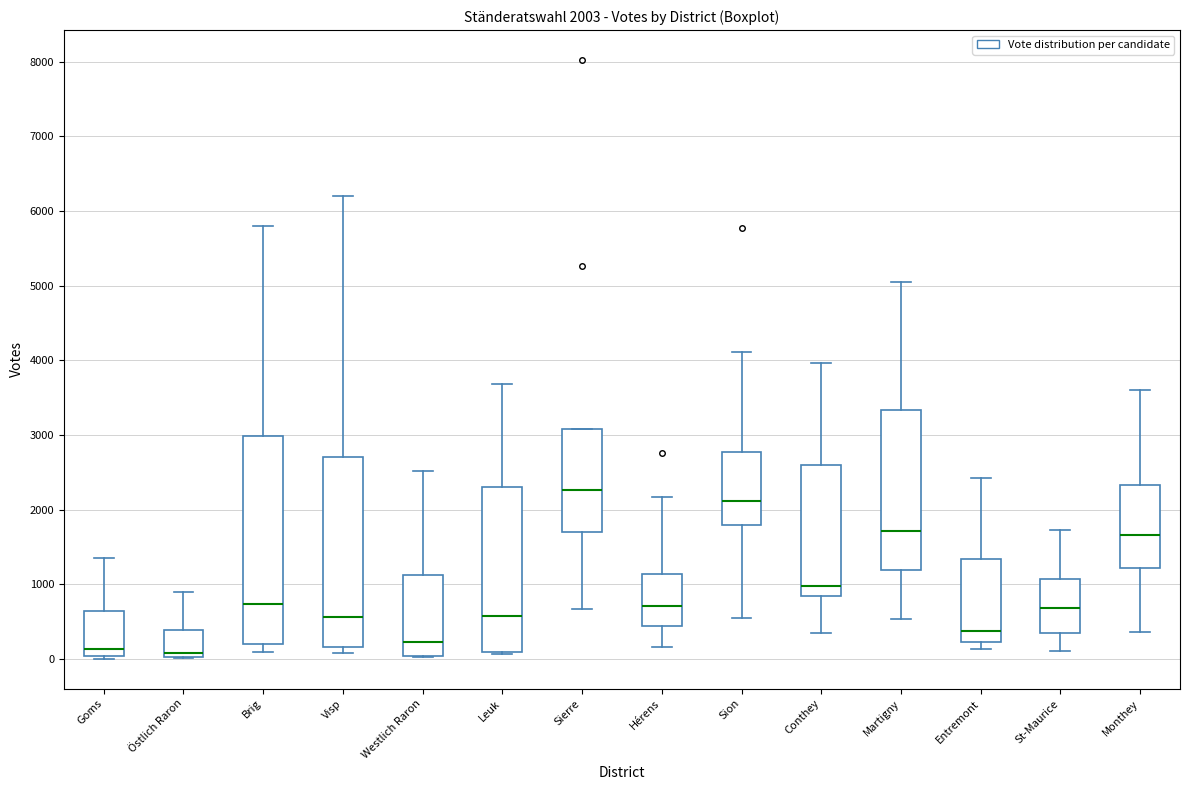

Comparing the boxes themselves (not the whiskers), which one is the tallest?

Brig